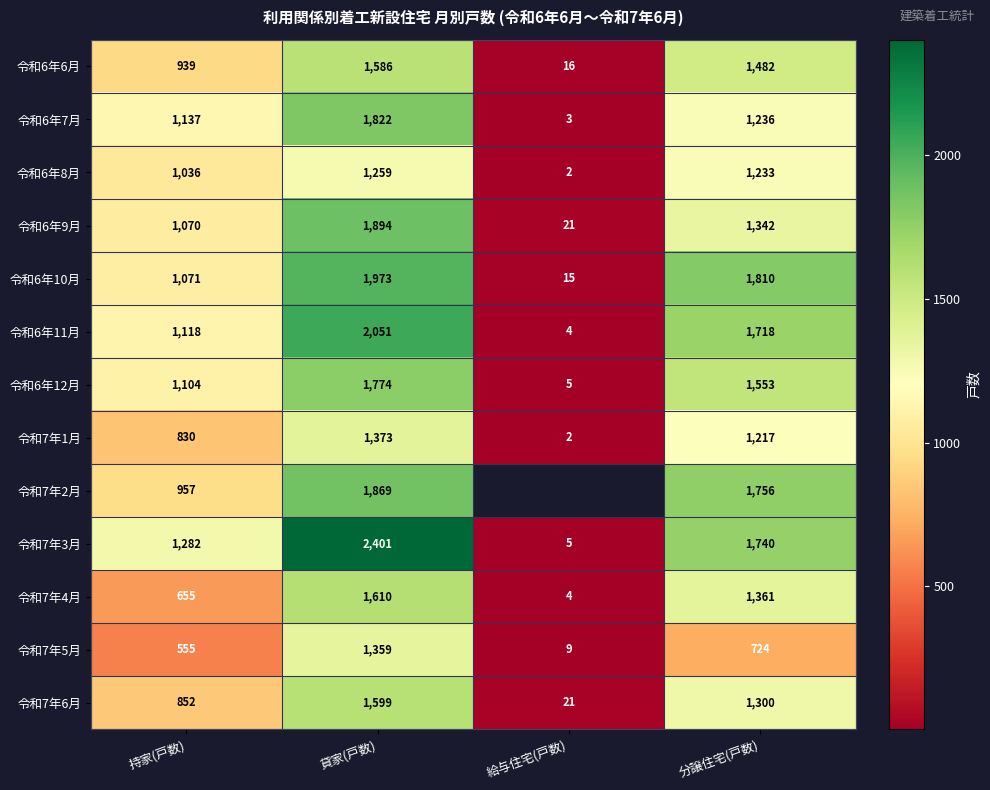

Which label corresponds to the largest value in the chart?

貸家(戸数)